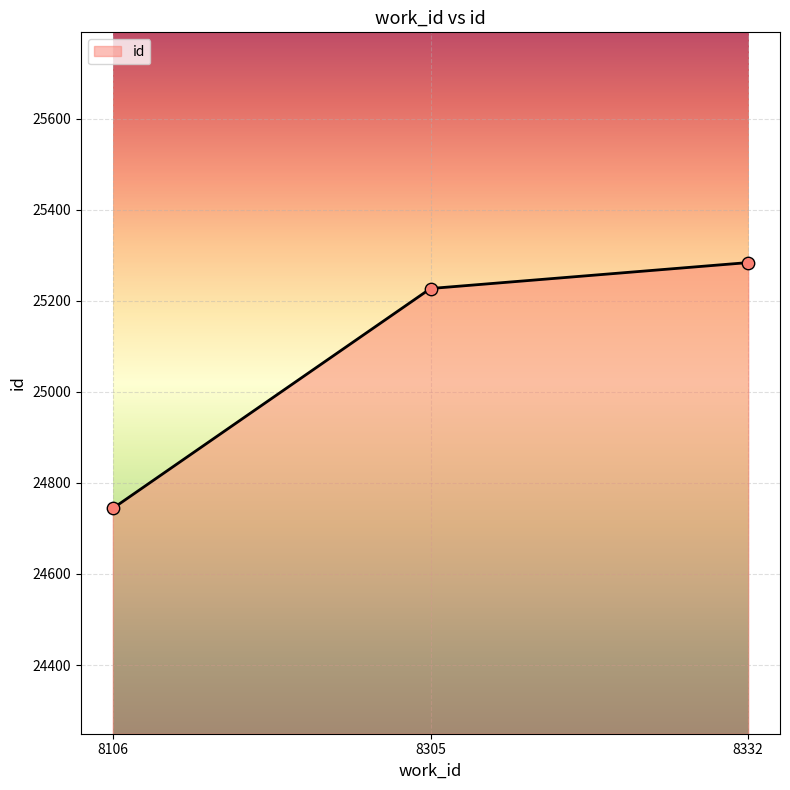

Which has a higher value, 8305 or 8106?

8305